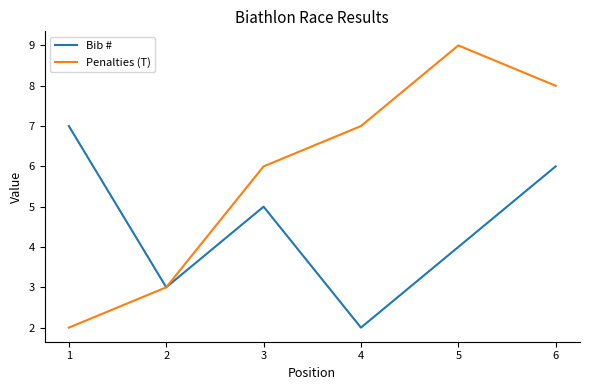

At which category is the sum across all series the highest?

6